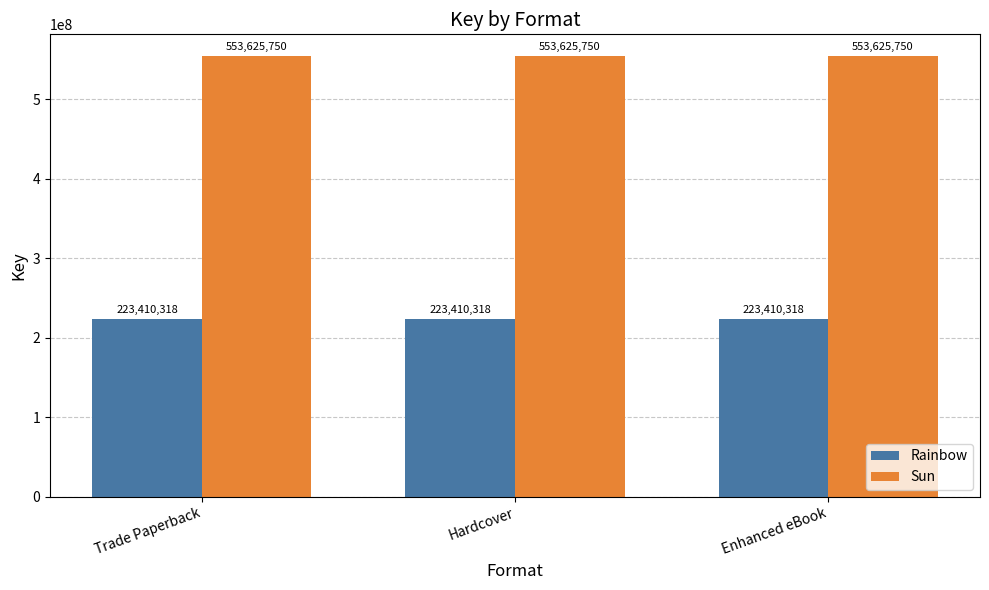

What are all the series names shown in the legend?

Rainbow, Sun